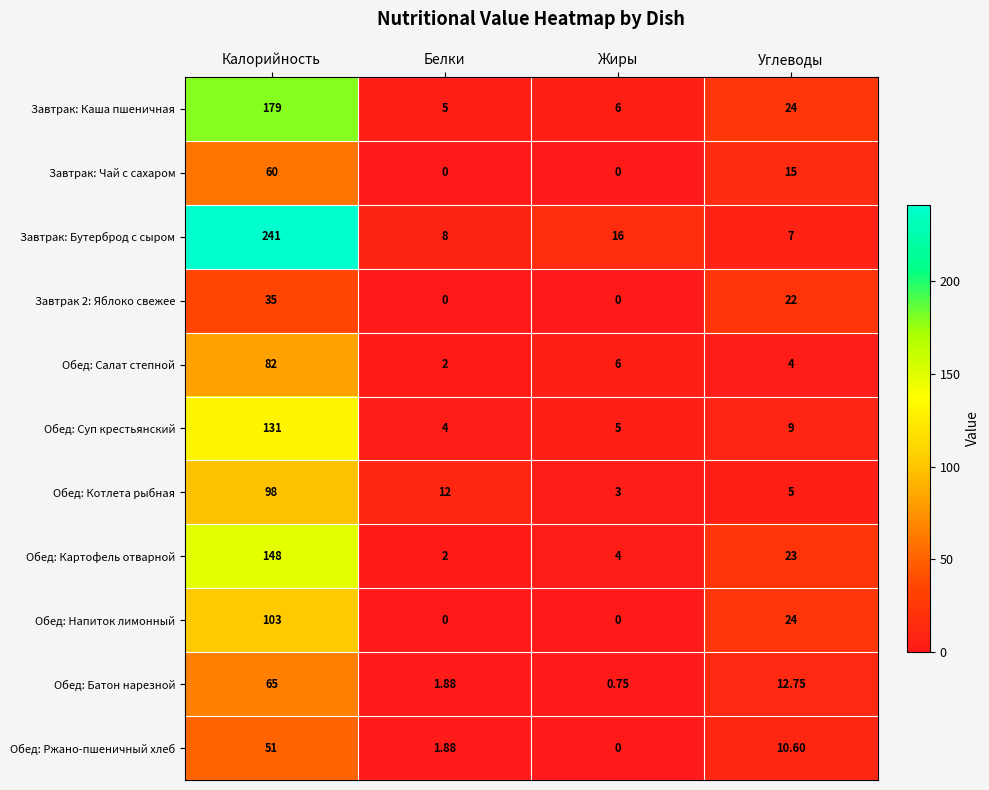

Which series has the largest total across all categories?

Завтрак: Бутерброд с сыром